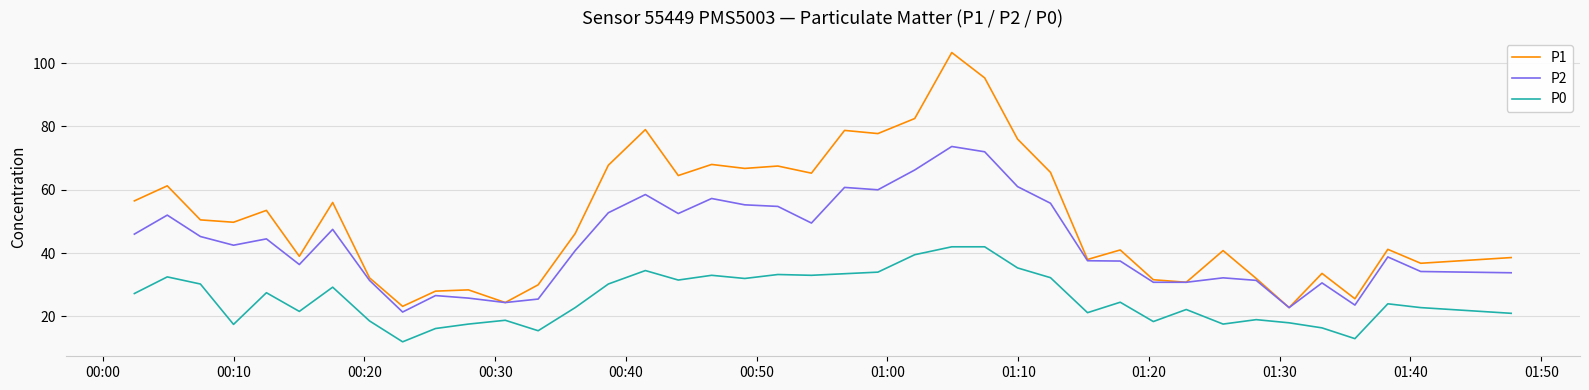

True or false: P2 and P0 intersect in this chart.

False